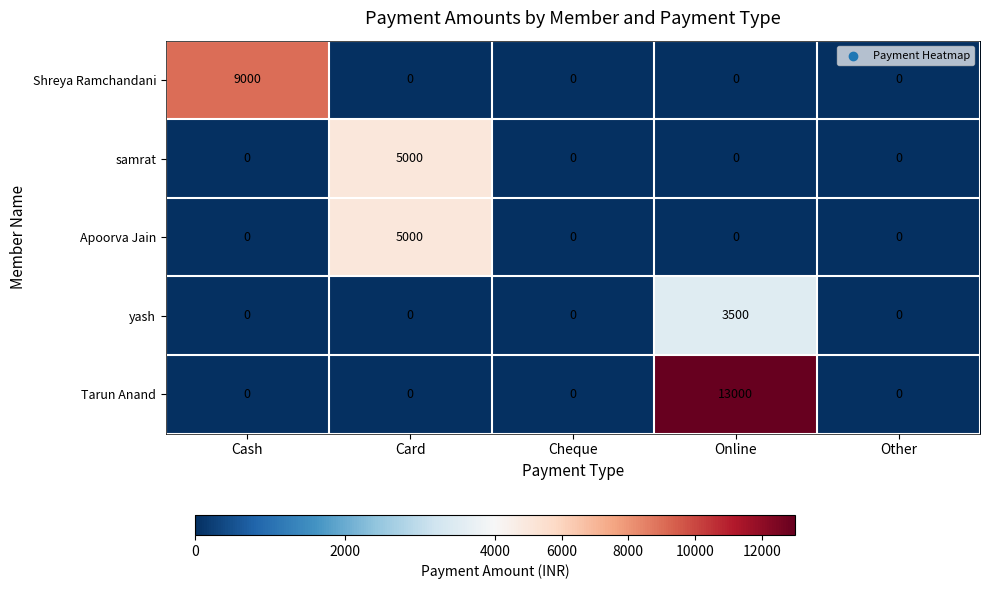

At how many categories does at least one series exceed 12689?

1